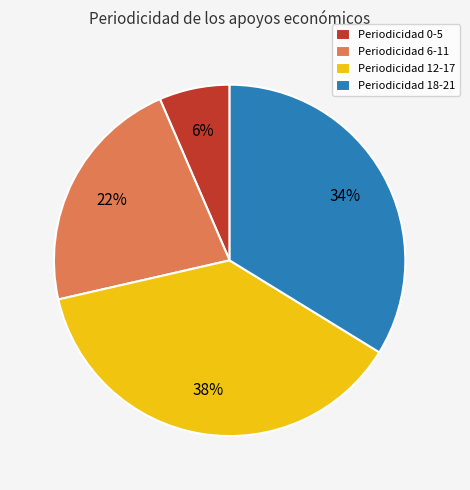

How many segments does this pie chart have?

4